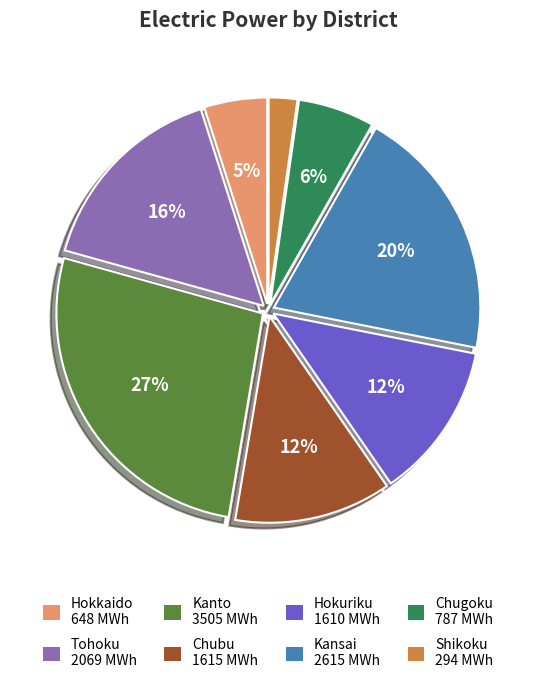

Is there a majority slice in this chart?

No